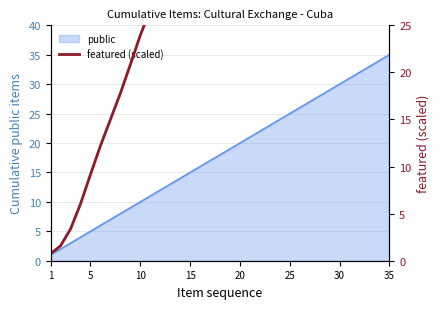

Does the chart have visible grid lines?

Yes